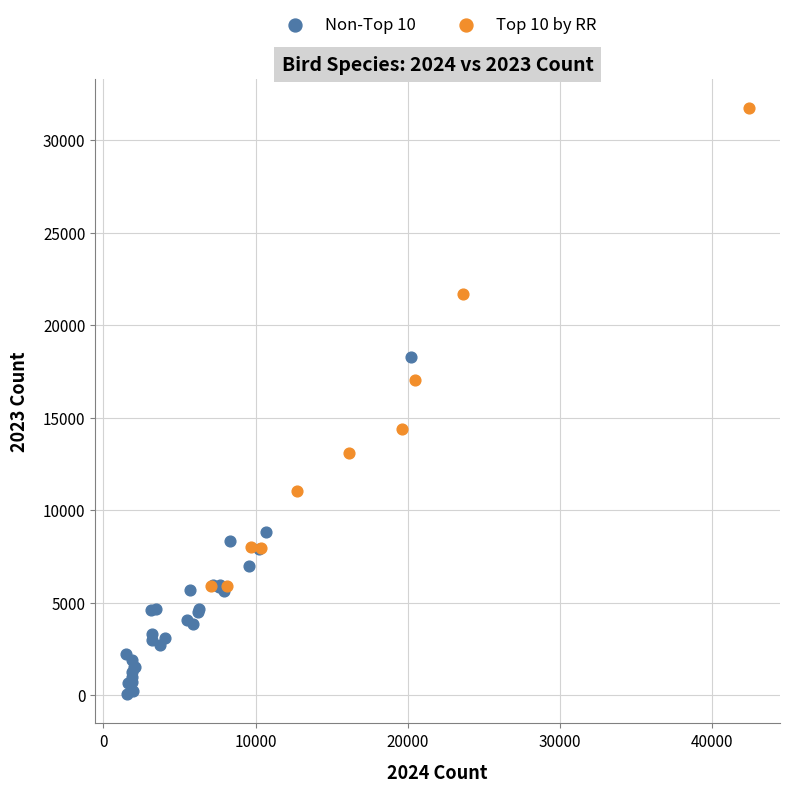

Which series reaches the maximum Y coordinate?

Top 10 by RR